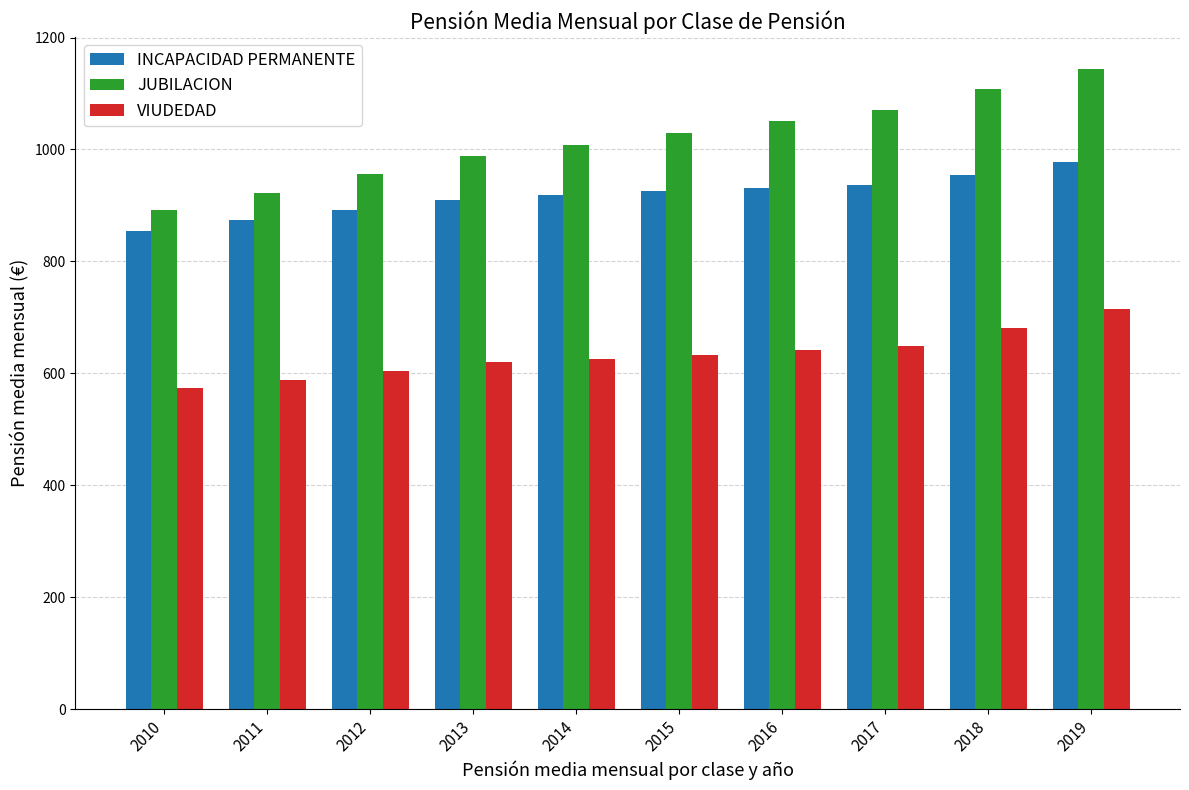

Is the value of JUBILACION at 2014 greater than the value of VIUDEDAD at 2012?

Yes